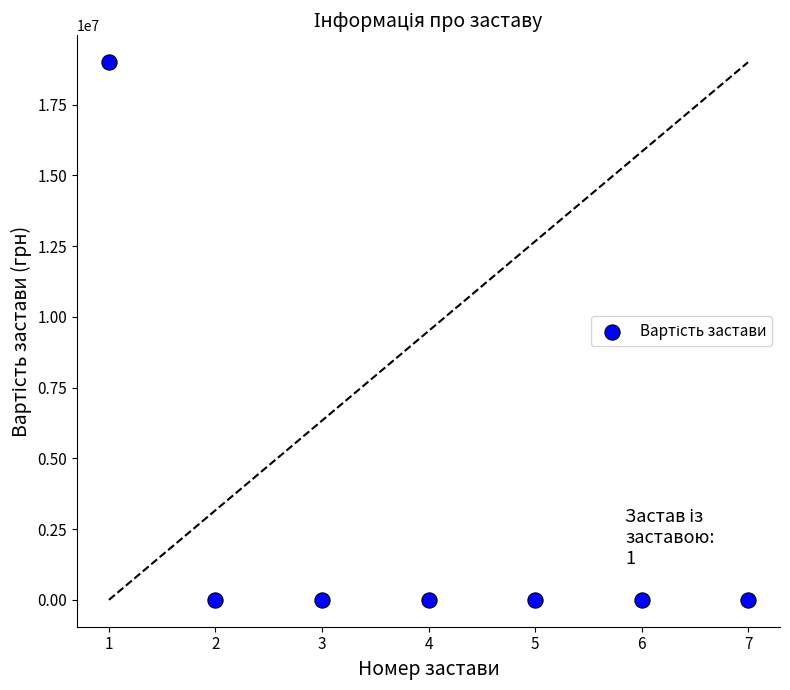

What is the range of X values (max minus min)?

6